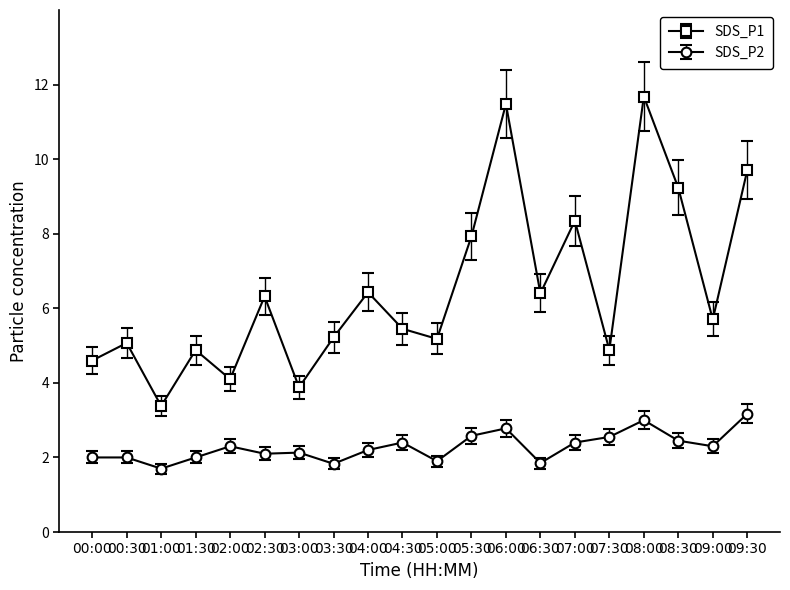

What is the lowest value of the SDS_P1 series?

3.4